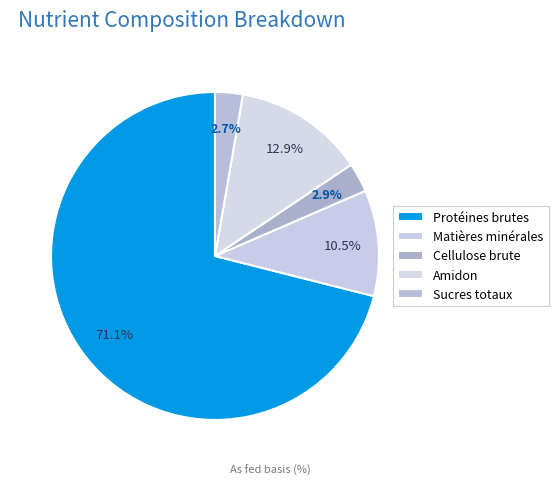

Between Cellulose brute and Amidon, which is larger?

Amidon